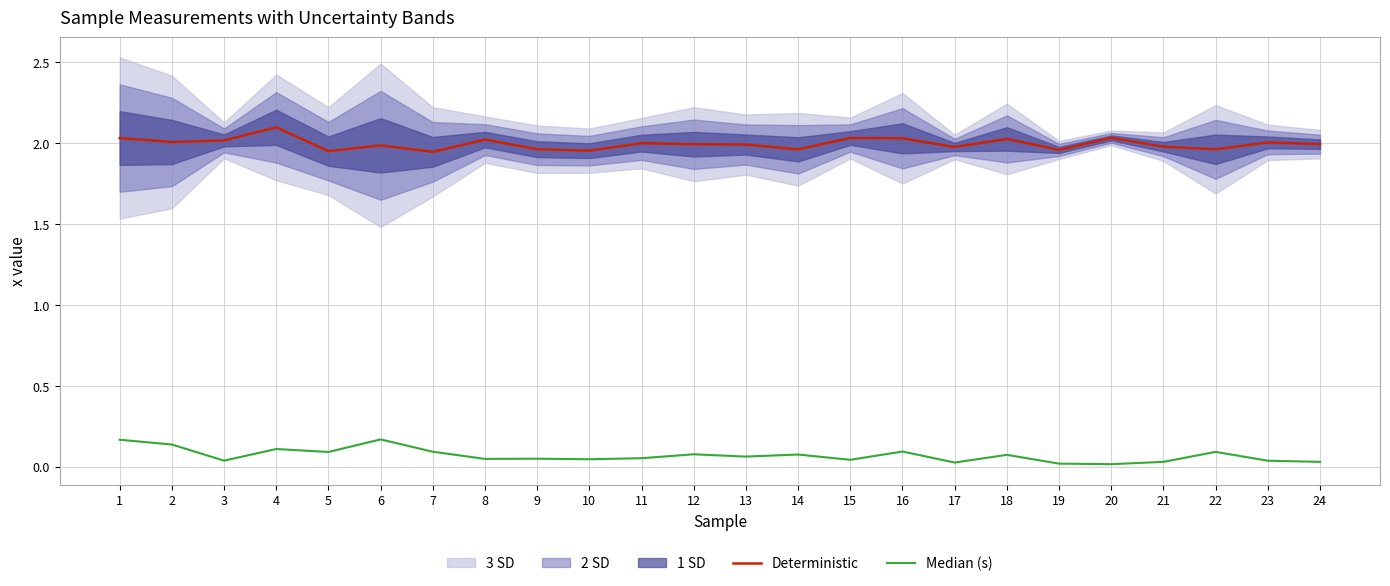

Is it true that Deterministic equals 2.0 at 20?

True